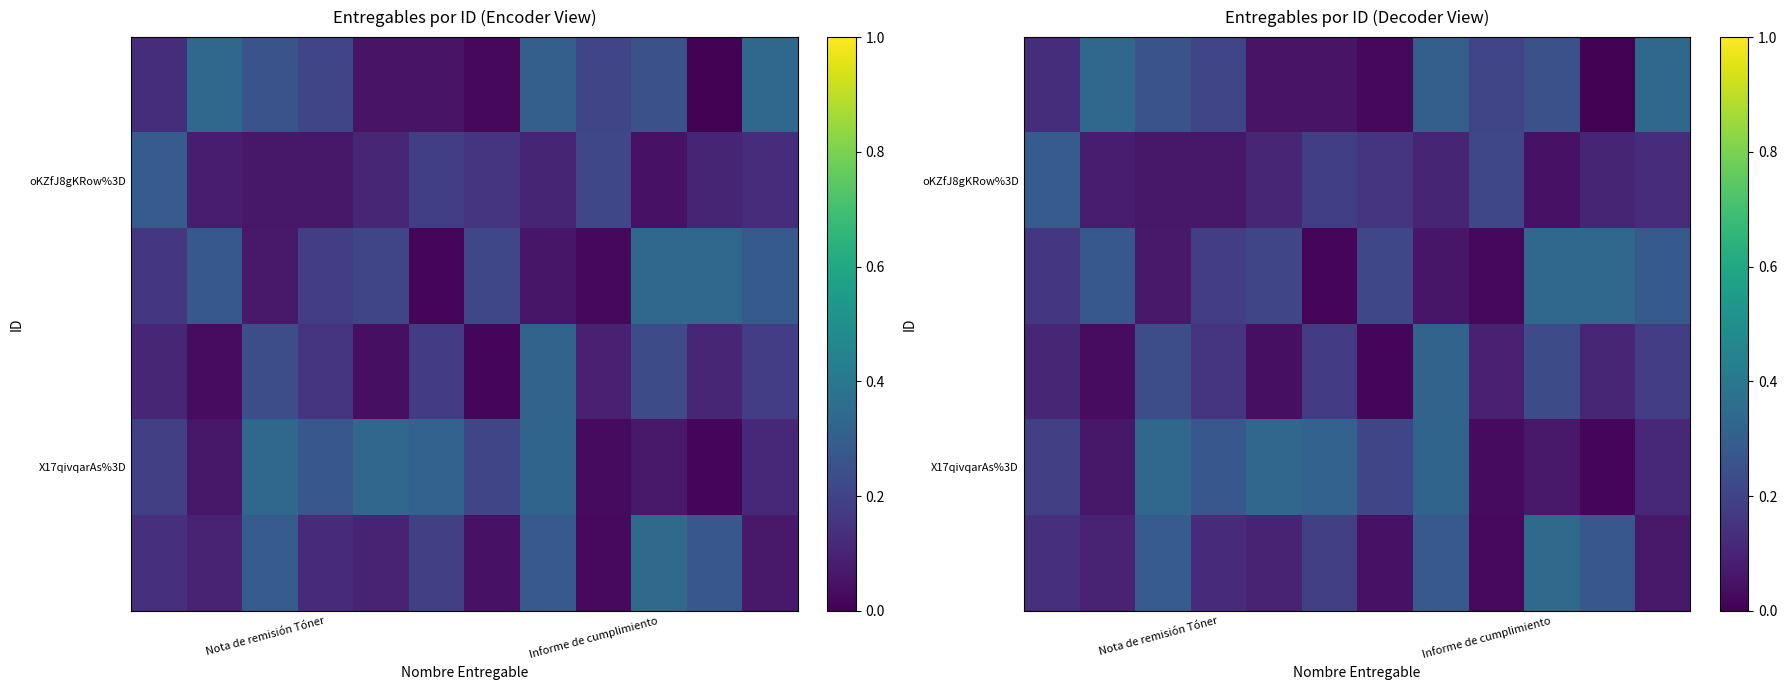

What is the greatest value displayed?

0.3